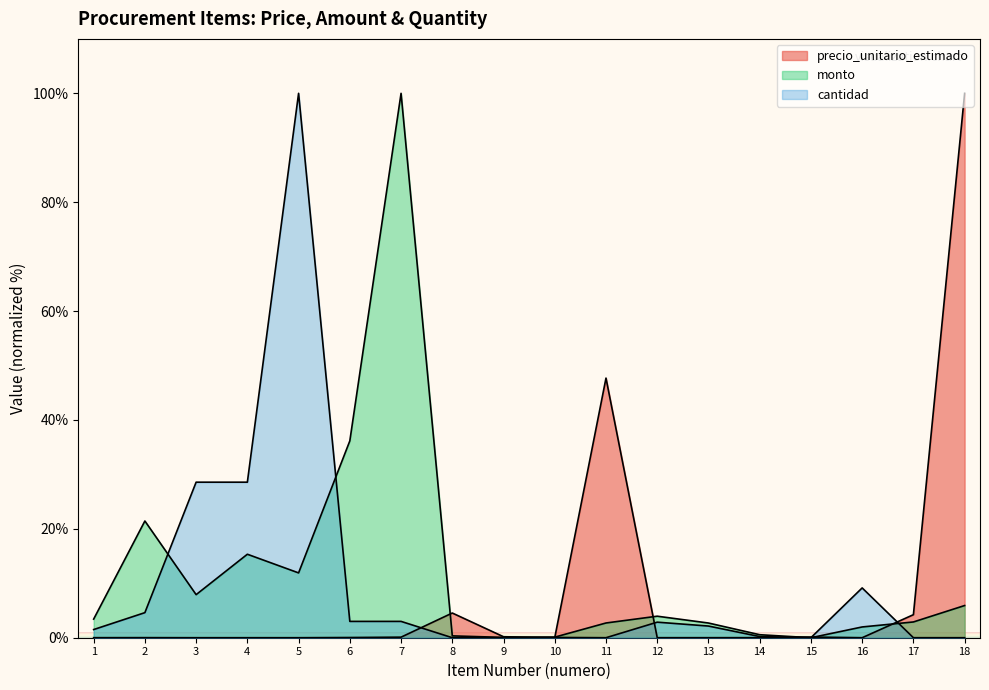

Between which two adjacent categories do cantidad and monto first intersect?

2 and 3